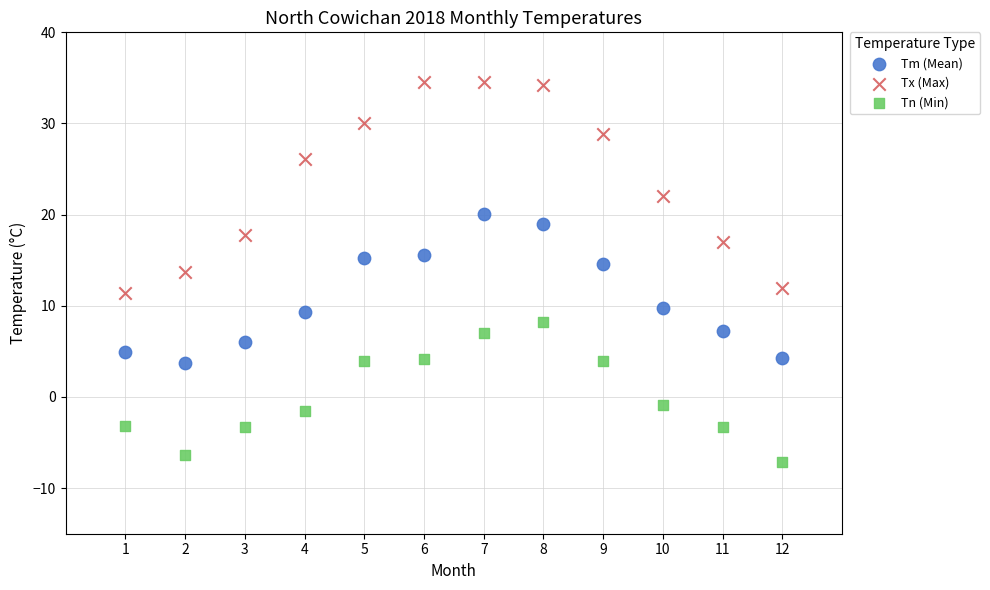

Which series contains the lowest Y value?

Tn (Min)